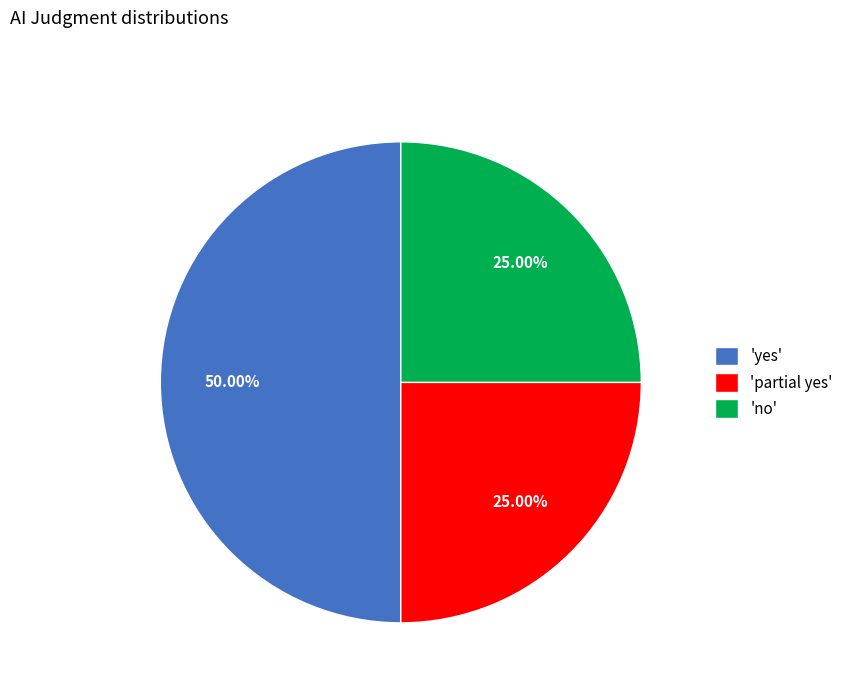

What is the largest slice in the pie chart?

'yes'